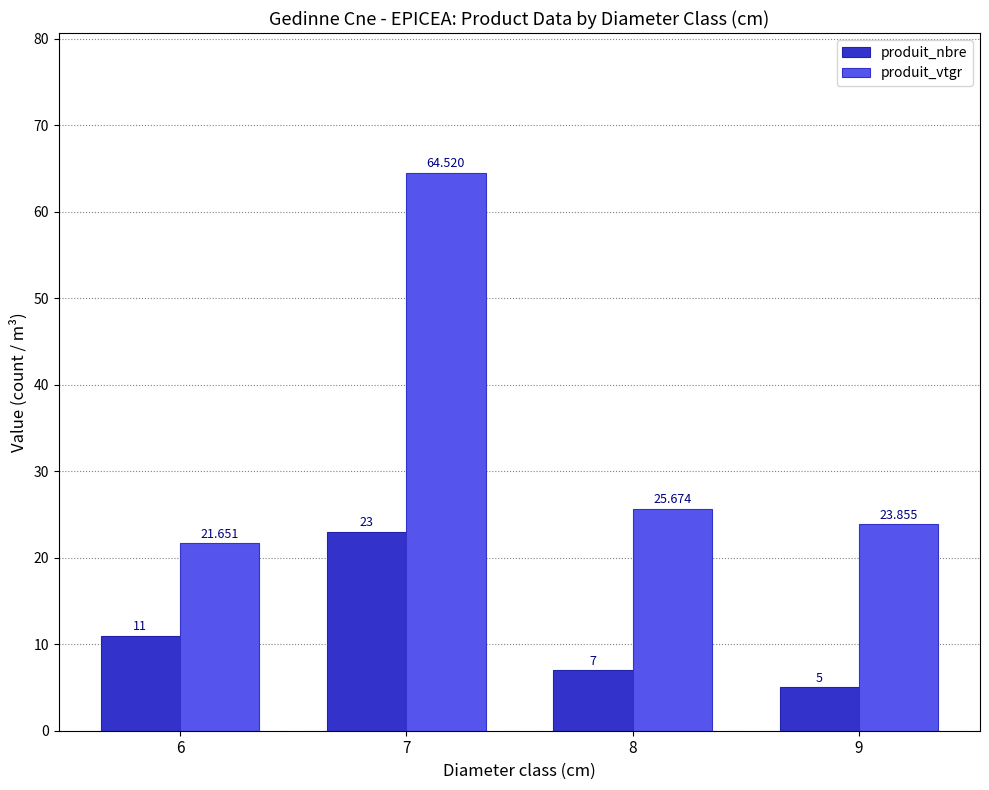

True or false: produit_vtgr has a value of 21.7 at 6.

True